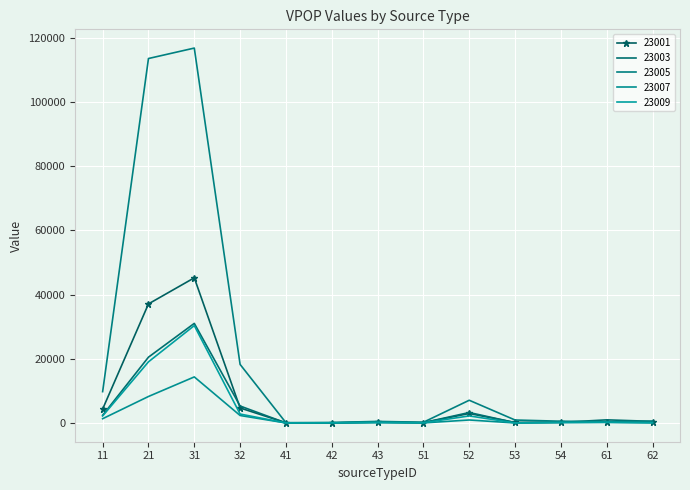

Is it true that 23007 equals 17.8 at 51?

False